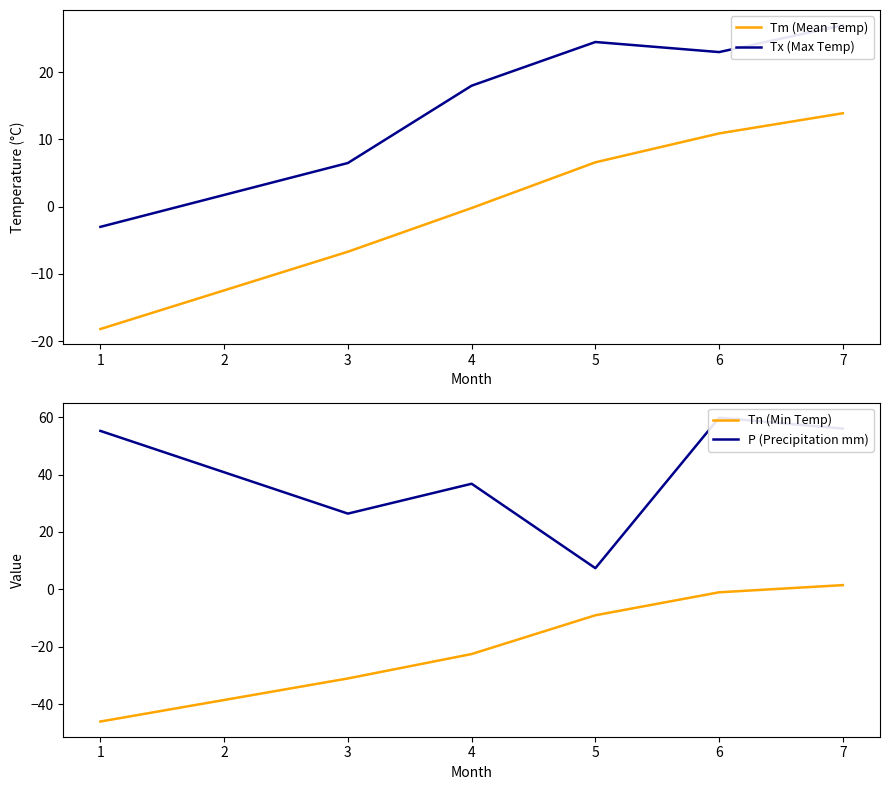

At how many categories does at least one series exceed -37?

6